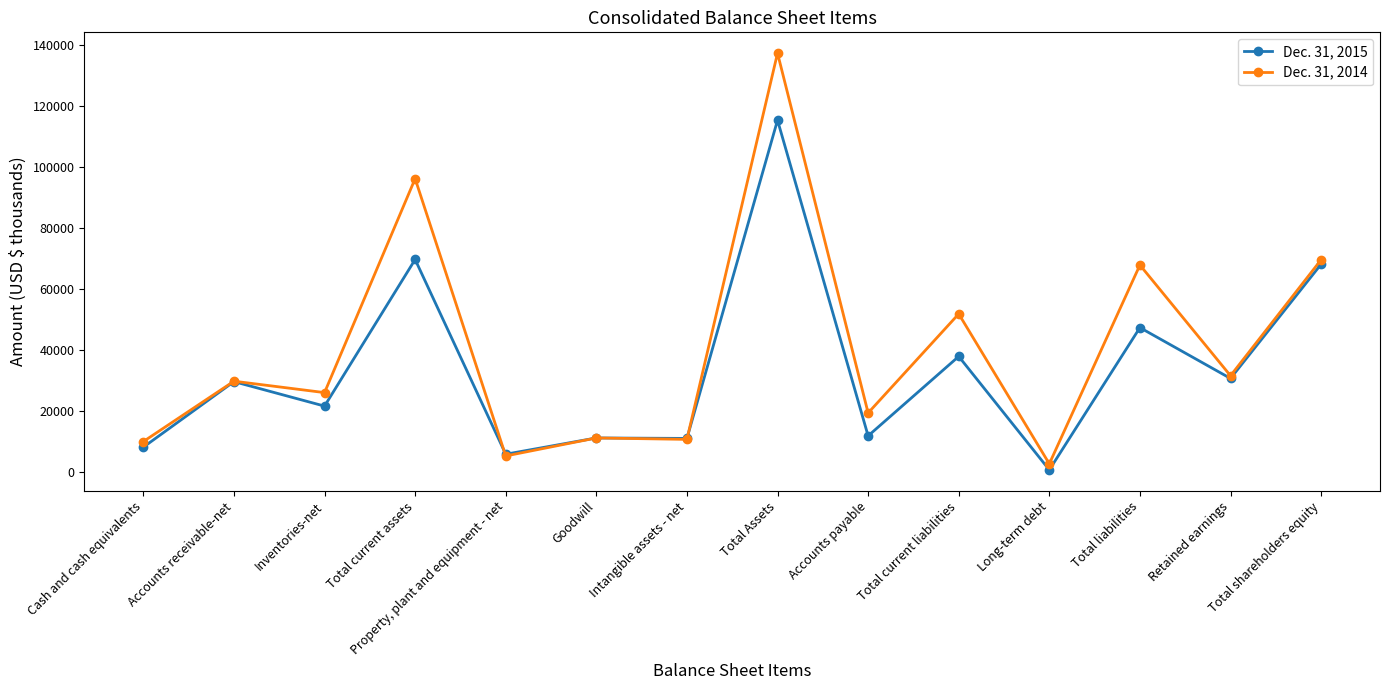

Where is the first local maximum for Dec. 31, 2015?

Accounts receivable-net